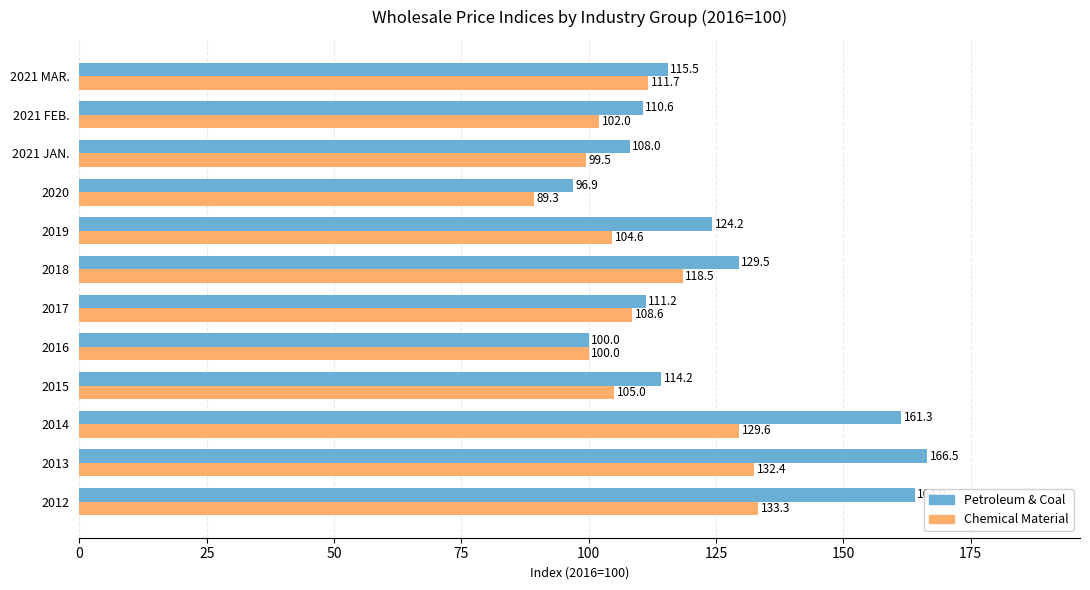

Is it true that Chemical Material equals 142.6 at 2021 FEB.?

False